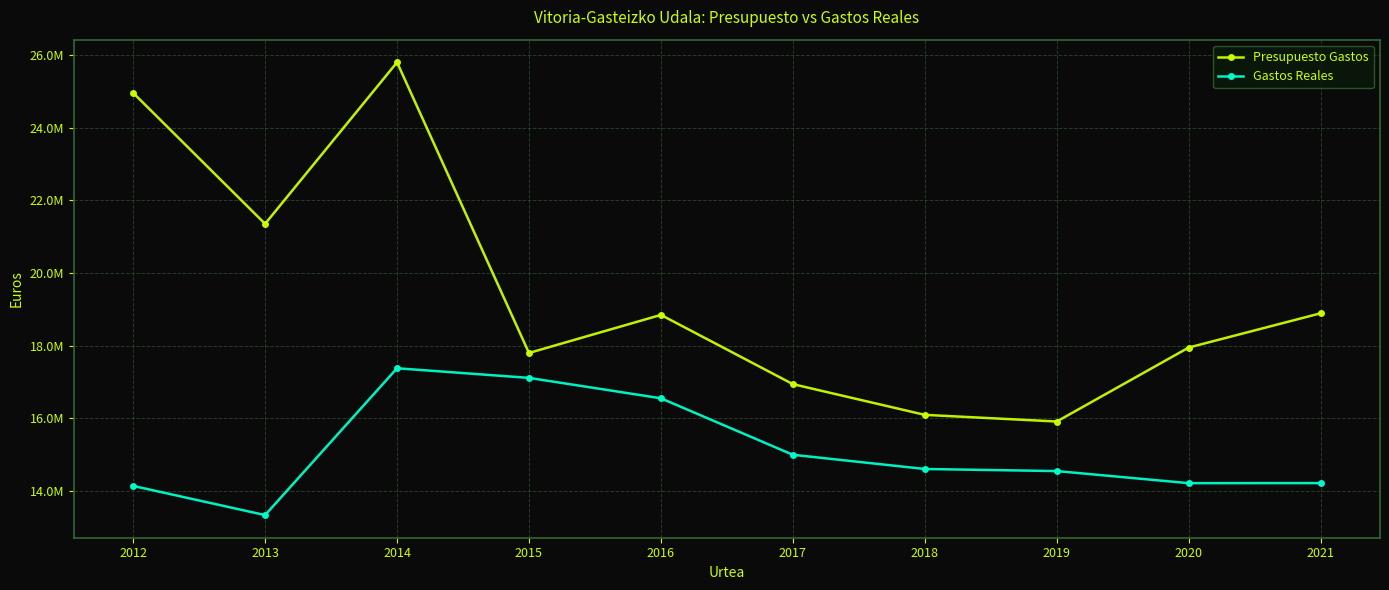

List the series in order of their peak value, highest first.

Presupuesto Gastos, Gastos Reales